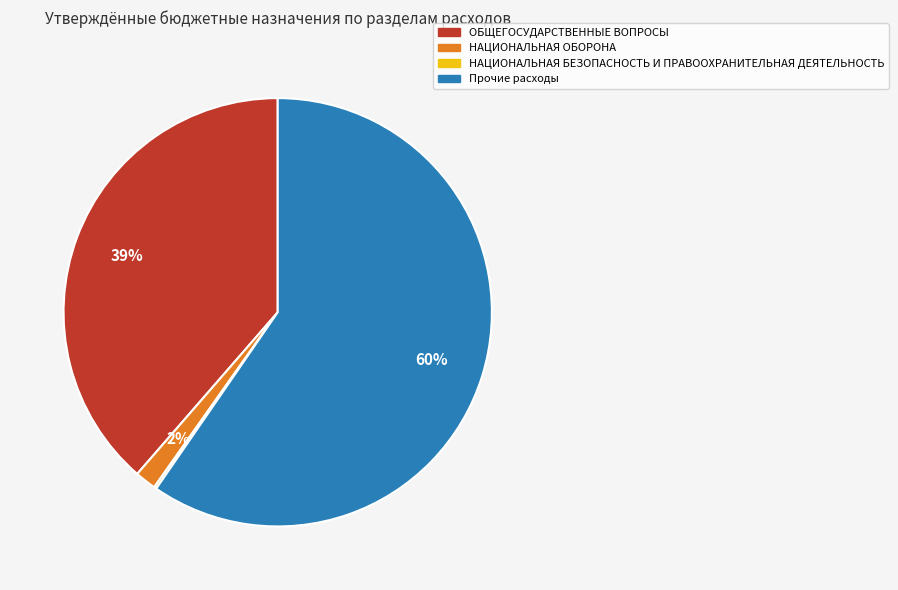

To the nearest percent, what is the combined percentage of Прочие расходы and ОБЩЕГОСУДАРСТВЕННЫЕ ВОПРОСЫ?

98%